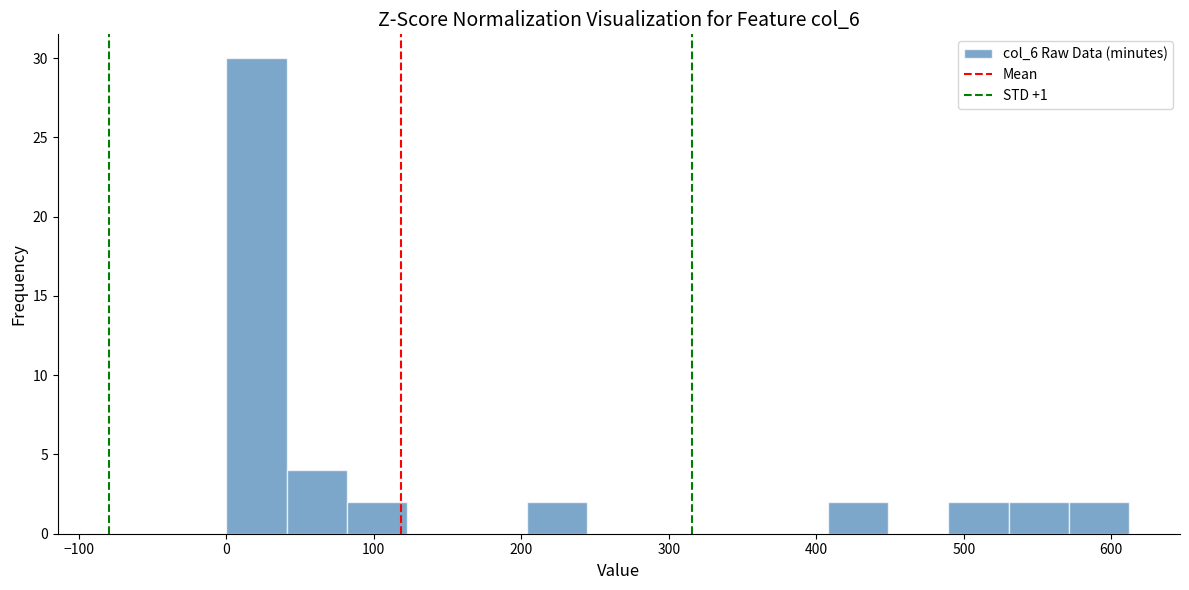

Reading left to right, list every bar in this chart as the range it spans on the x-axis followed by its height. Neither the bar edges nor the heights are printed on the chart, so give them approximately, as read against the axes.

0 to 40: 30
40 to 80: 4
80 to 120: 2
120 to 160: 0
160 to 200: 0
200 to 240: 2
240 to 290: 0
290 to 330: 0
330 to 370: 0
370 to 410: 0
410 to 450: 2
450 to 490: 0
490 to 530: 2
530 to 570: 2
570 to 610: 2